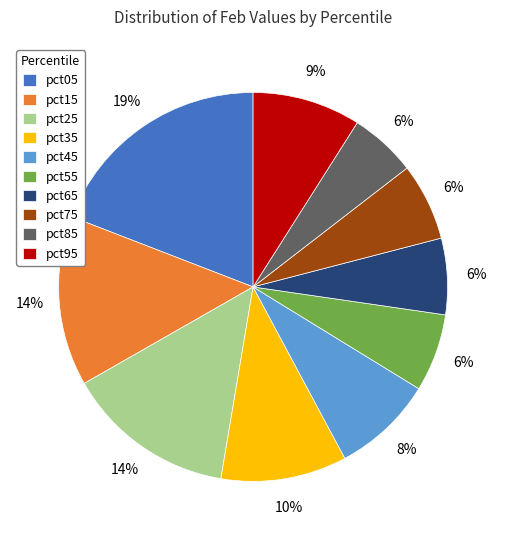

Combined, do pct65 and pct75 account for over 50%?

No